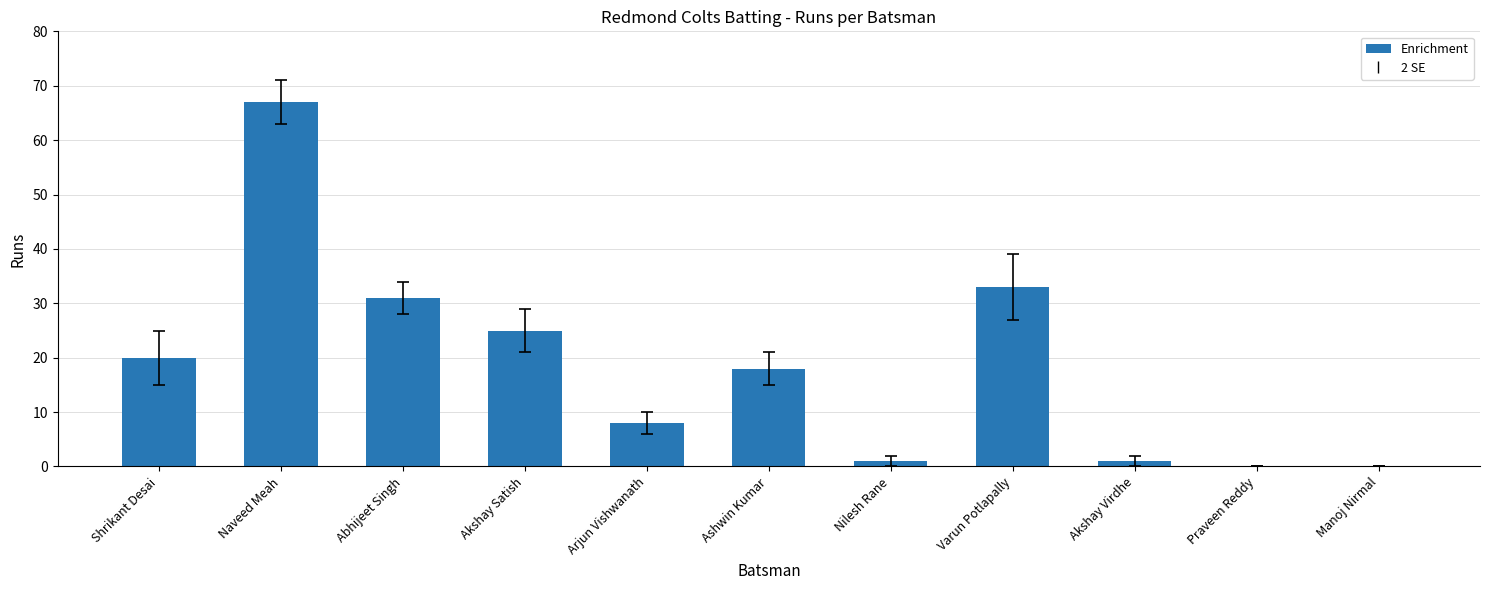

What is the greatest value displayed?

67